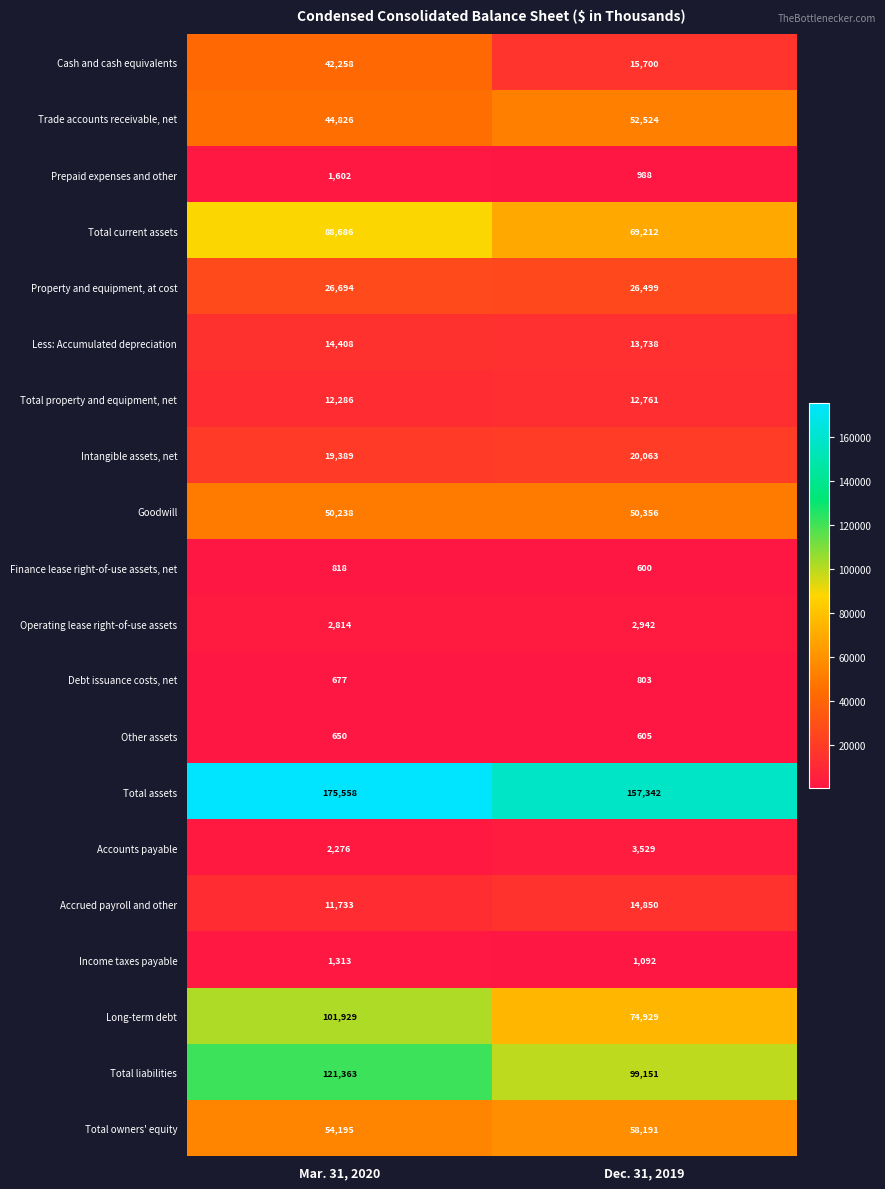

What value does the Prepaid expenses and other series have at Dec. 31, 2019, to the nearest 10?

990